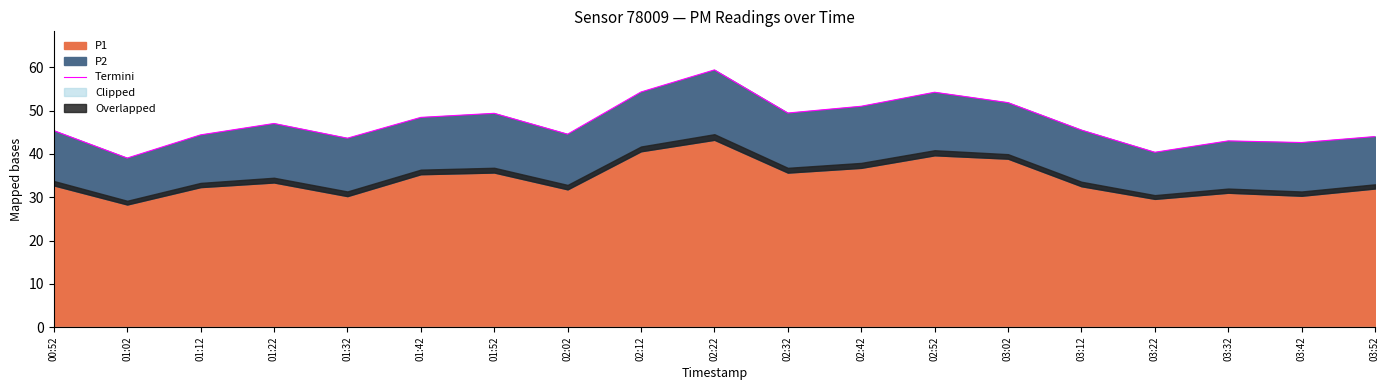

At which category does the chart reach its minimum across all series?

01:02